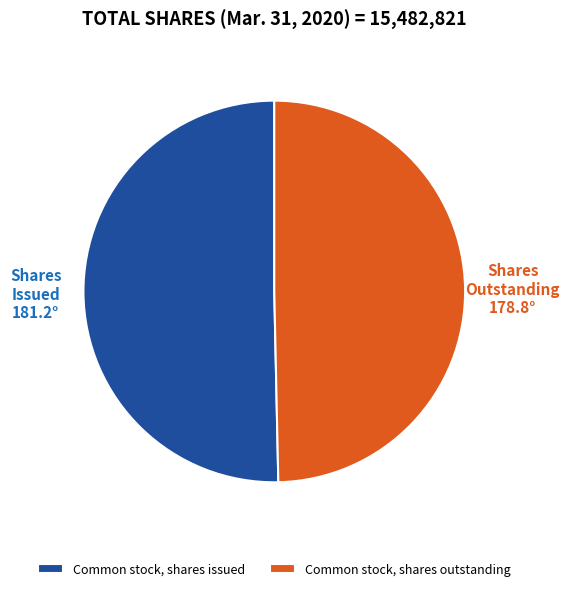

Which category has the biggest portion of the pie?

Common stock, shares issued